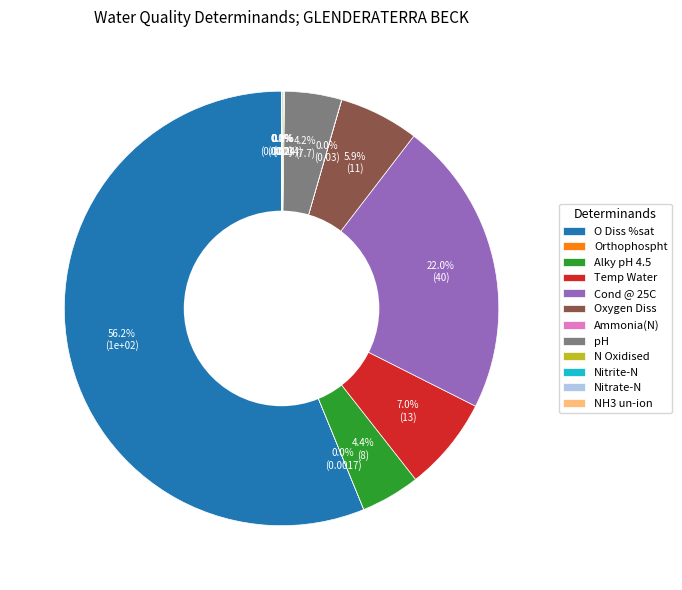

Which category has the biggest portion of the pie?

O Diss %sat